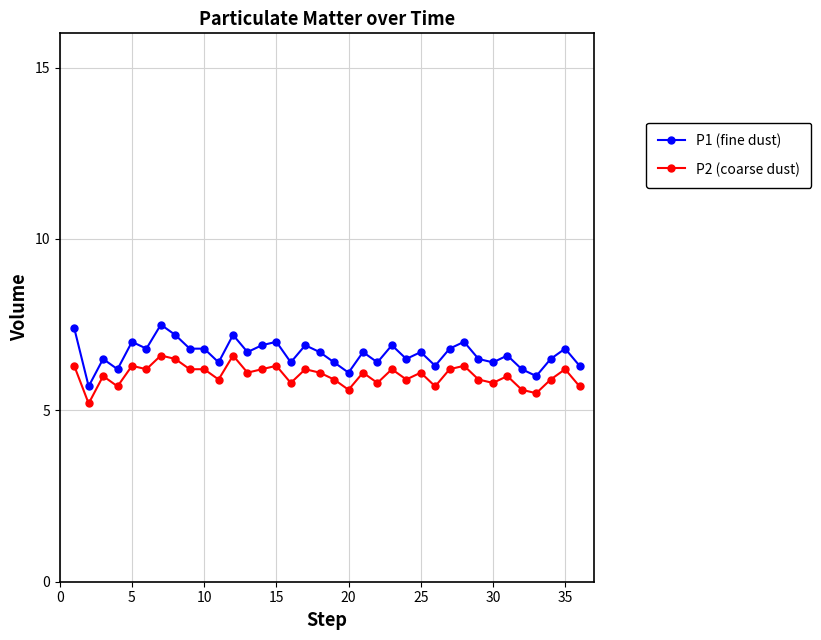

How many lines are shown in the chart?

2